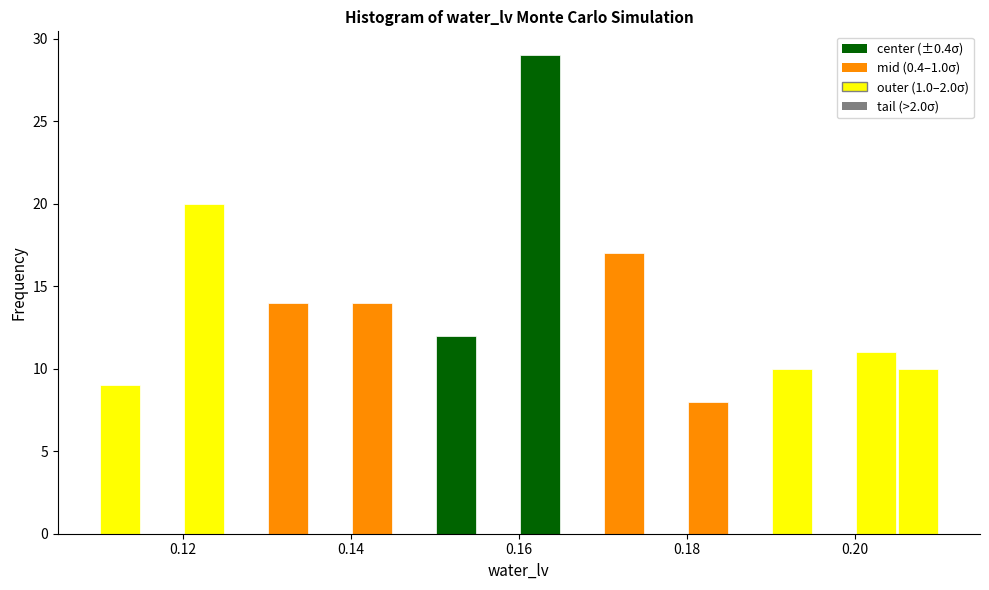

Read against the x-axis, roughly where is the centre of the tallest bar?

0.162